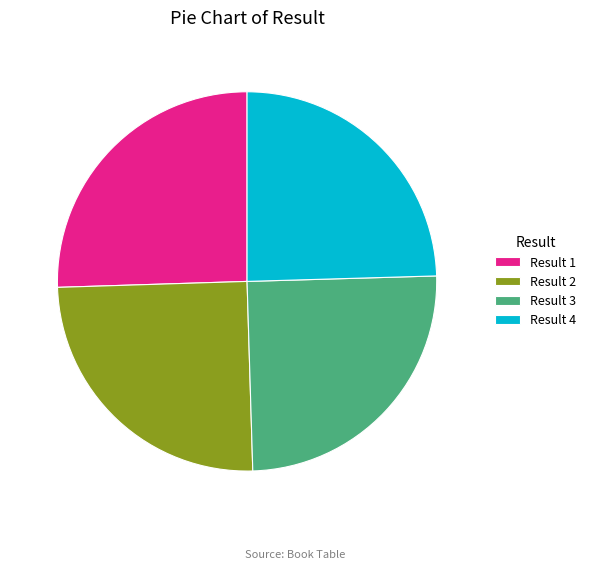

Is it true that Result 3 is 25% of the pie?

True